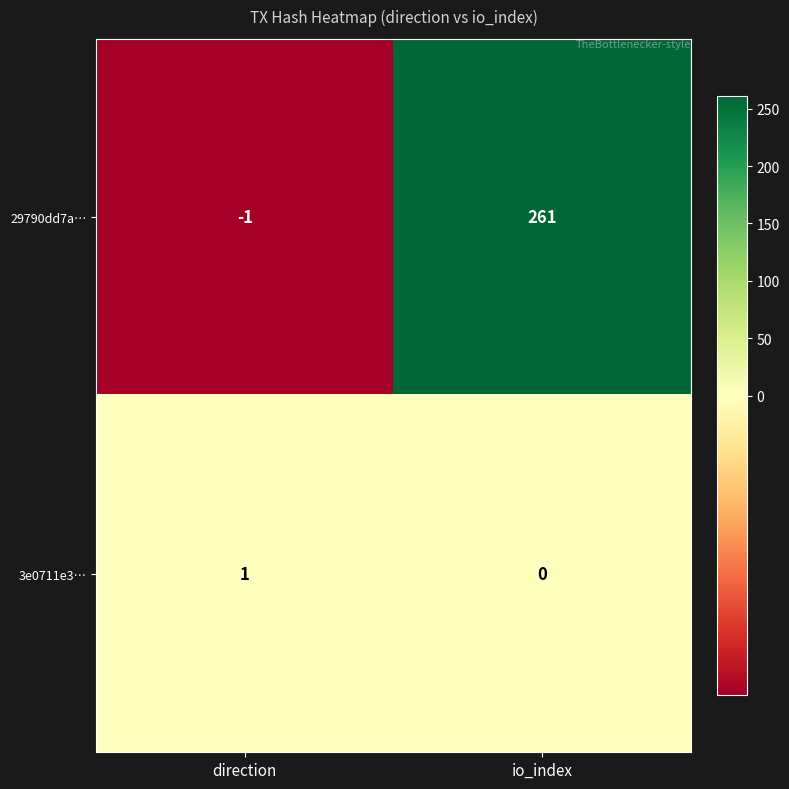

What is the sum of all 29790dd7a… values?

260